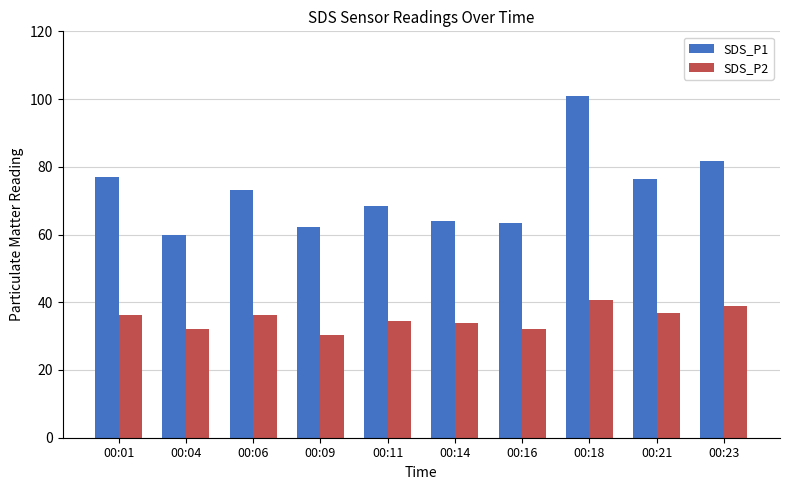

What are all the series names shown in the legend?

SDS_P1, SDS_P2